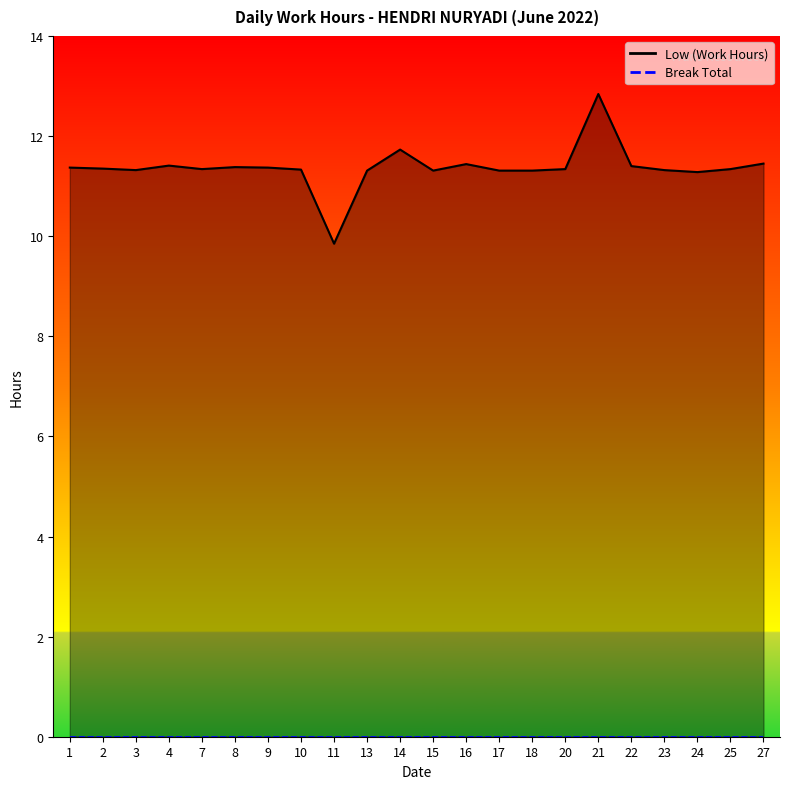

True or false: the data shows 11.3 at 2.

True